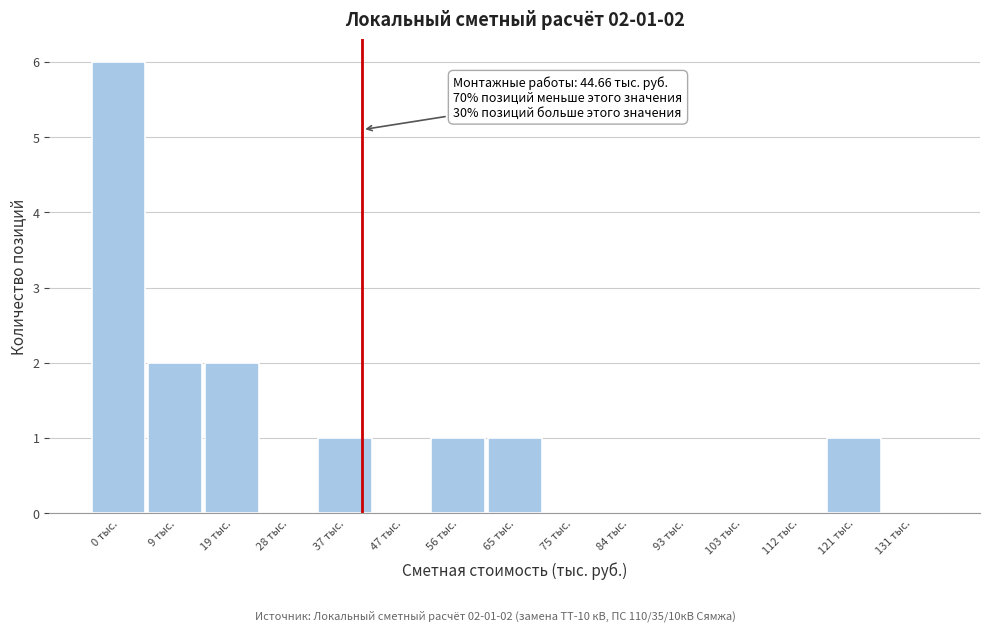

Reading left to right, transcribe all the data shown in this chart.

0 тыс.=6	9 тыс.=2	19 тыс.=2	28 тыс.=0	37 тыс.=1	47 тыс.=0	56 тыс.=1	65 тыс.=1	75 тыс.=0	84 тыс.=0	93 тыс.=0	103 тыс.=0	112 тыс.=0	121 тыс.=1	131 тыс.=0